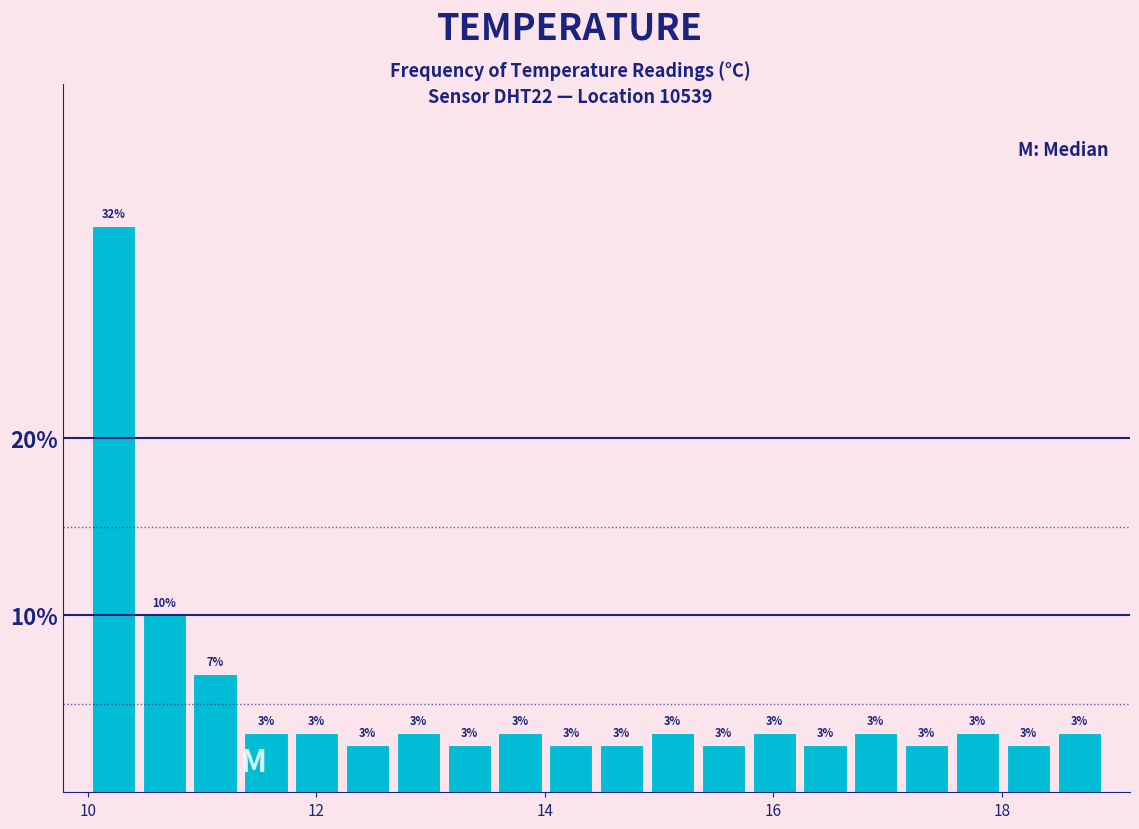

Around what value on the x-axis is the tallest bar? Give the approximate position of its centre, as read against the axis.

10.2